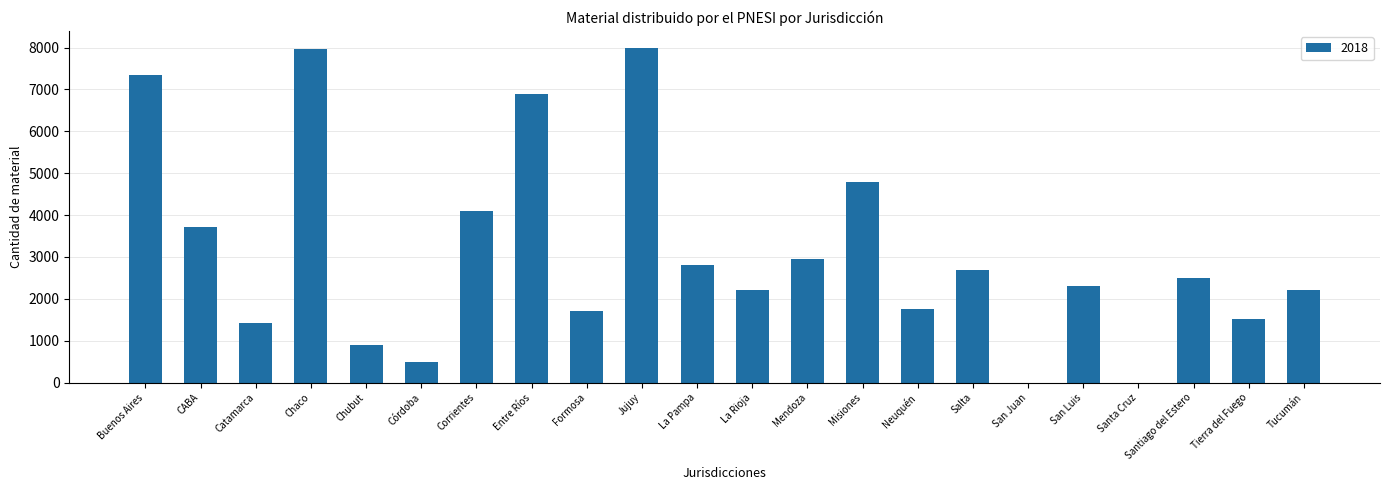

What is the sum of all values?

68220